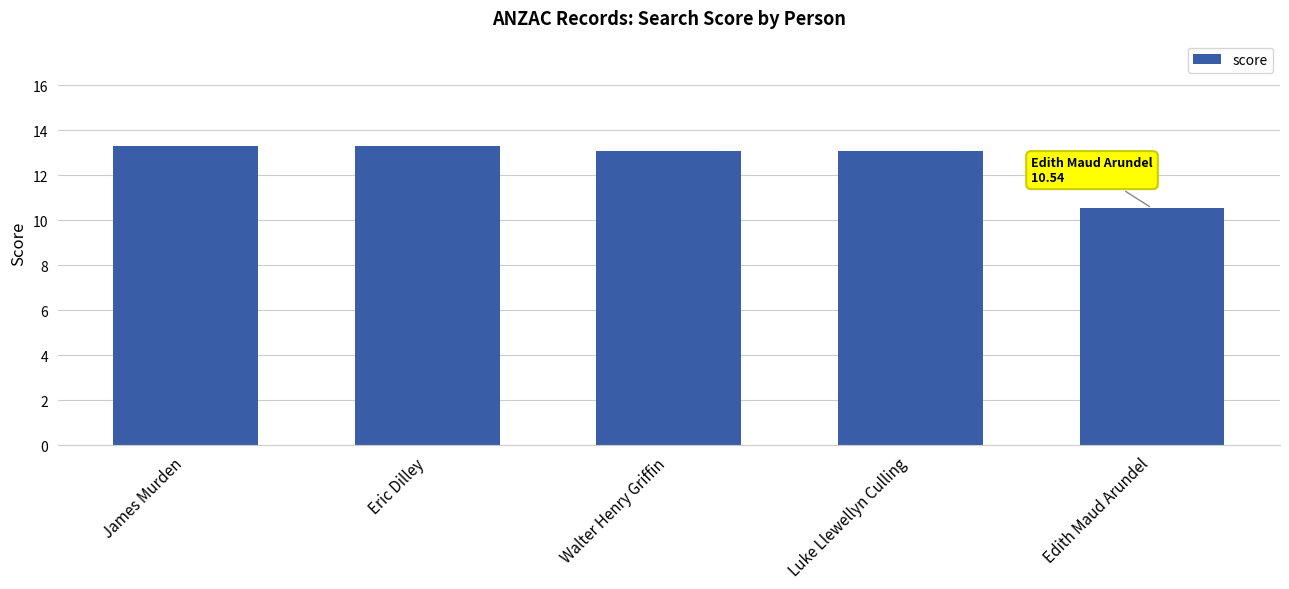

How many bars are there in total?

5